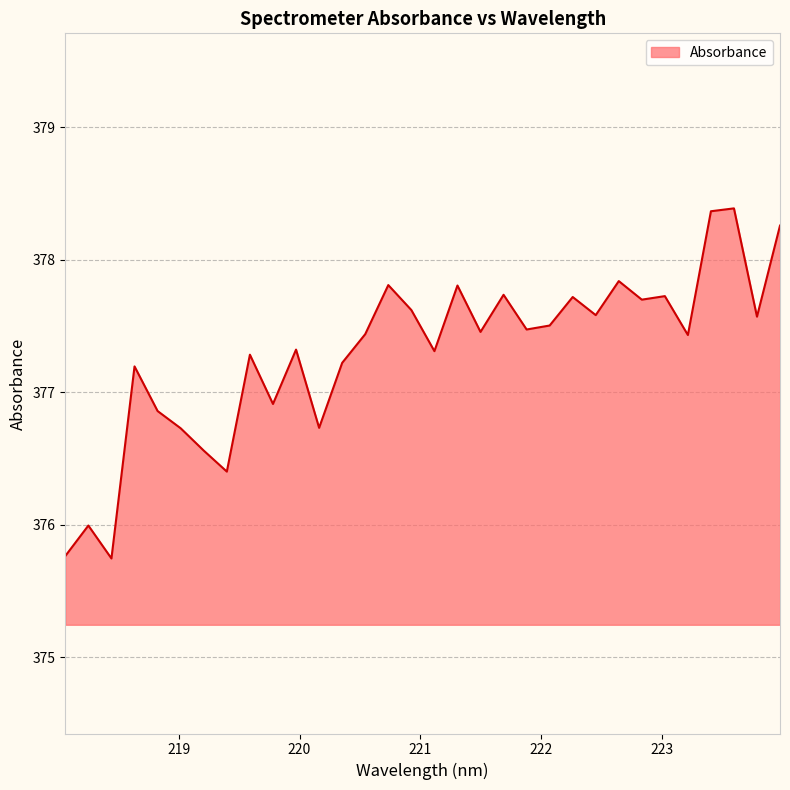

What is the maximum value shown in the chart?

378.4